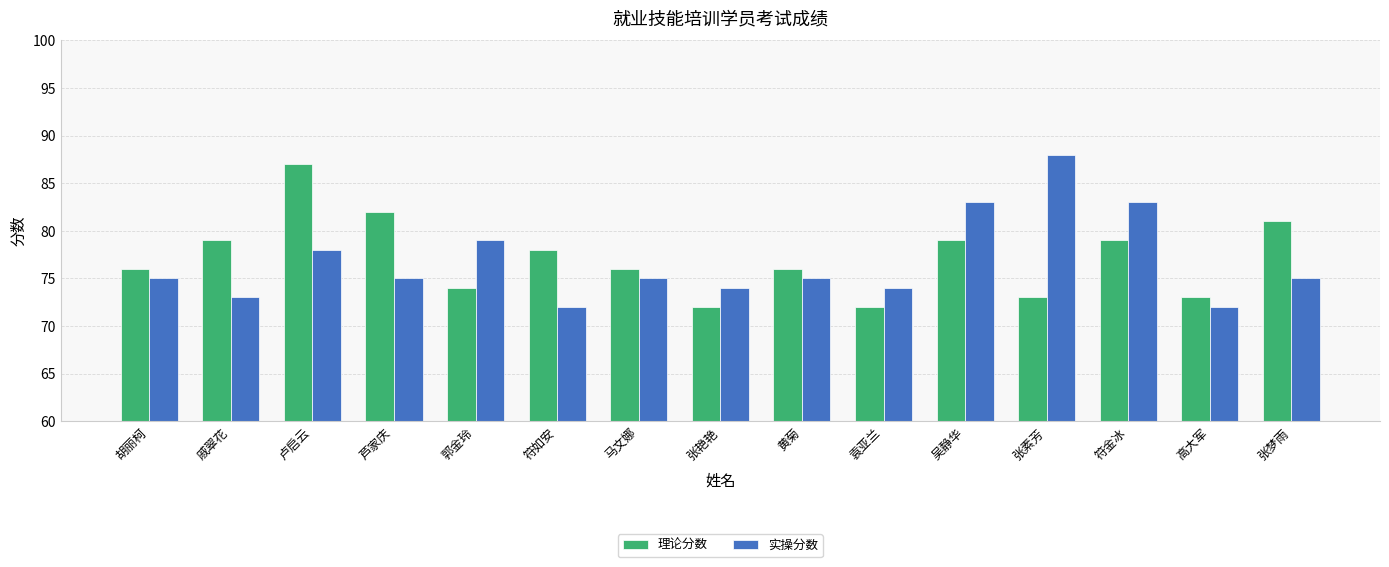

Rank the series by their maximum value, from lowest to highest.

理论分数, 实操分数